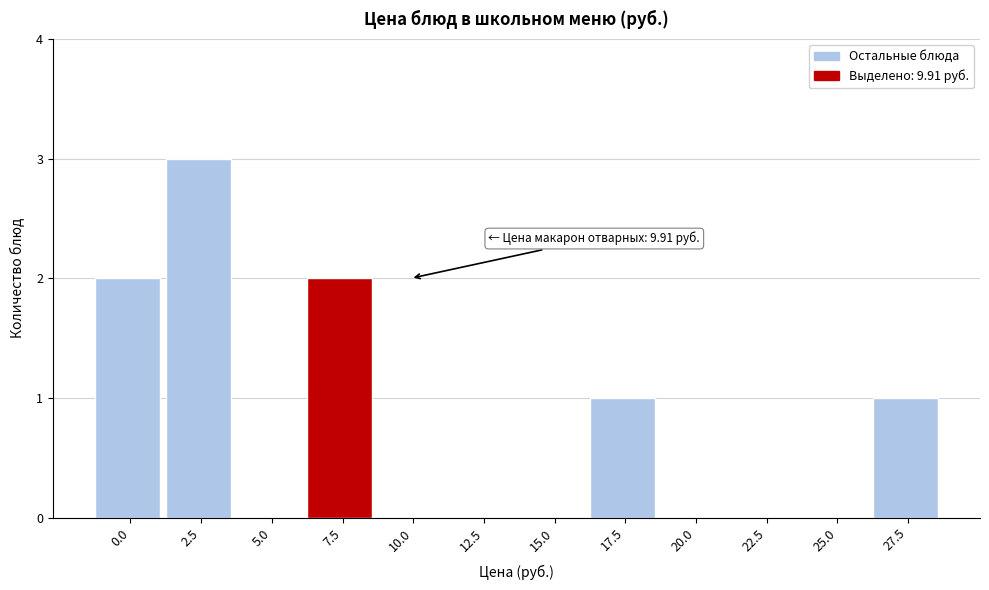

Reading right to left, extract all data points from this chart.

27.5=1	25.0=0	22.5=0	20.0=0	17.5=1	15.0=0	12.5=0	10.0=0	7.5=2	5.0=0	2.5=3	0.0=2